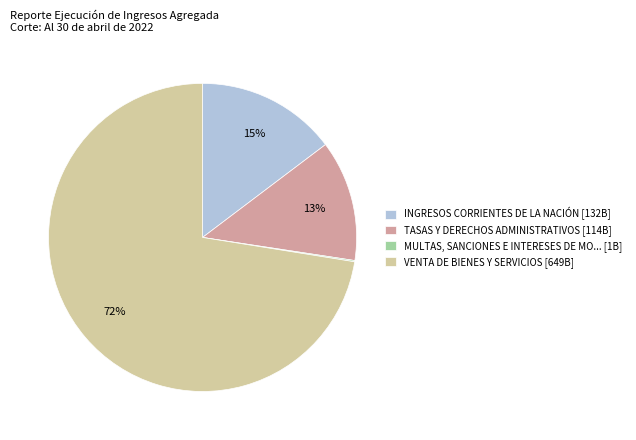

To the nearest percent, what percentage of the pie is INGRESOS CORRIENTES DE LA NACIÓN [132B]?

15%